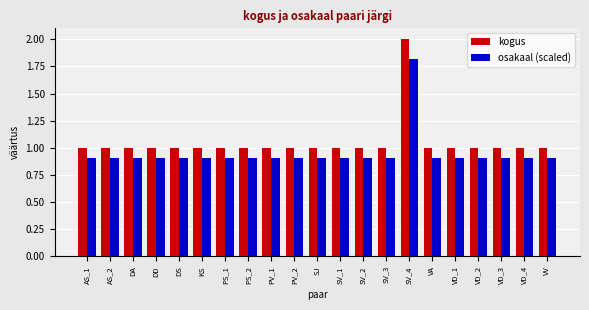

How many kogus values are between 1 and 2?

21